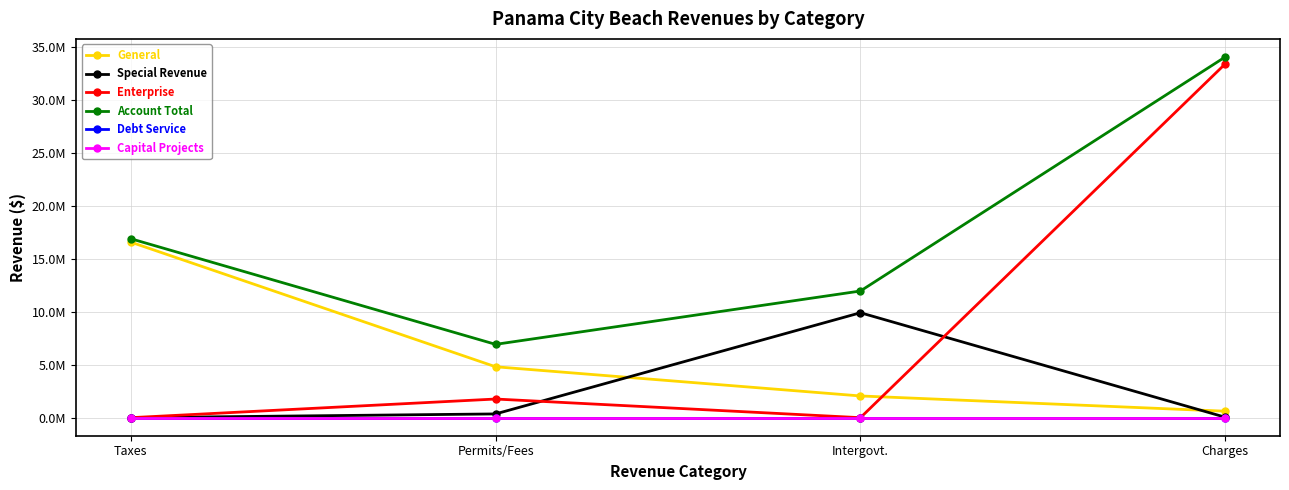

Is this an area chart (filled region under the line)?

No